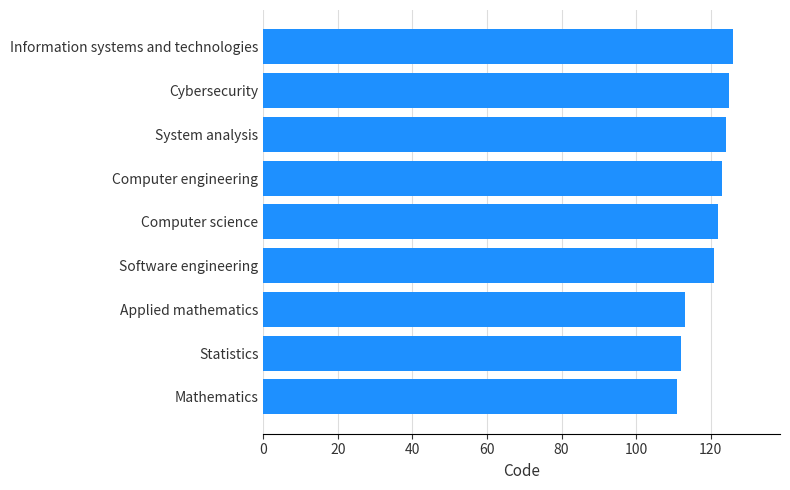

Read the value at System analysis.

124